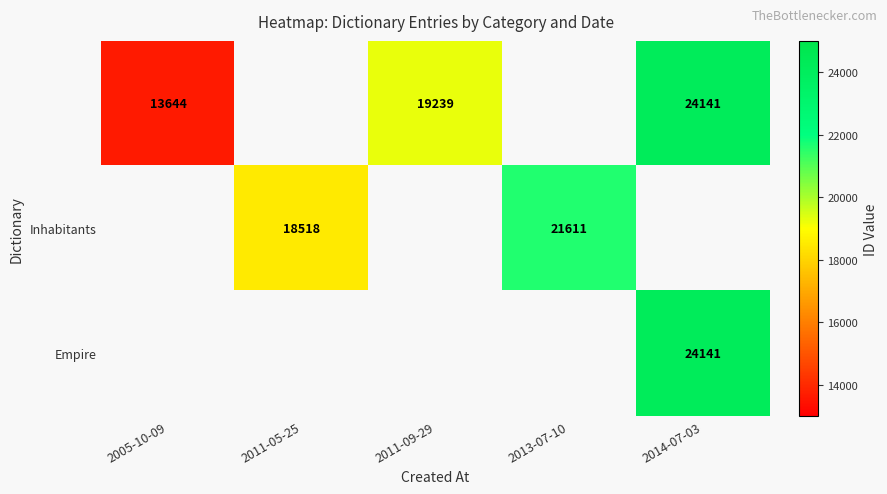

Count the number of data series in this chart.

3